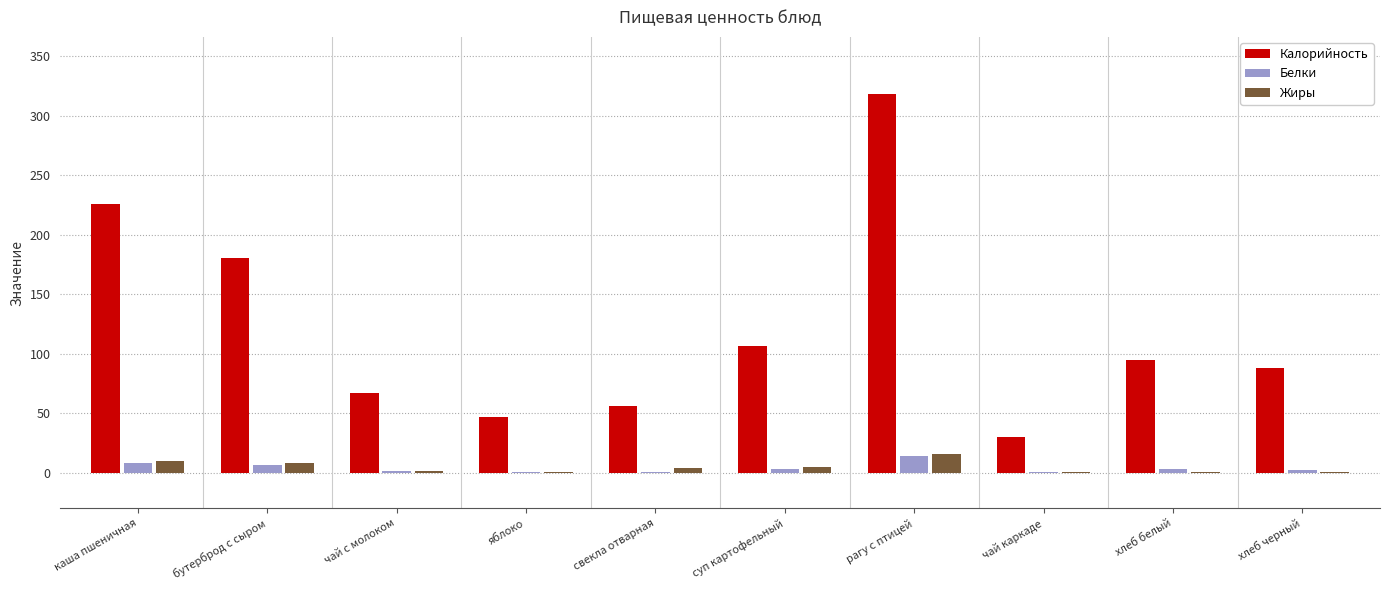

What is the sum of the Белки values at чай с молоком and яблоко?

2.0